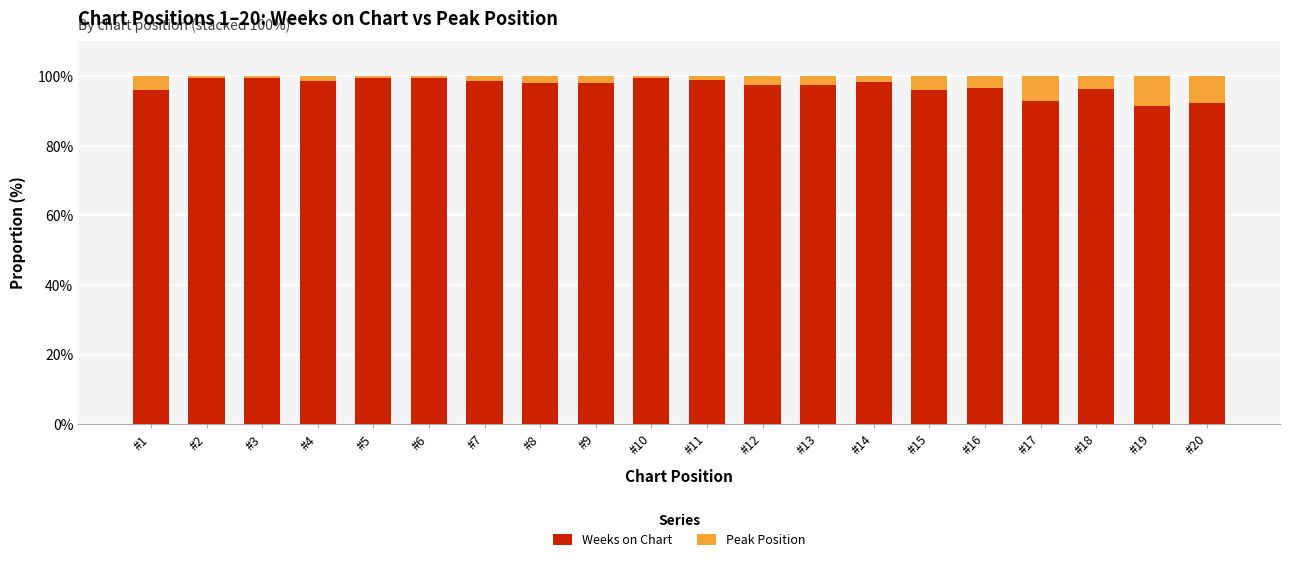

What is the average value of the Weeks on Chart series?

97.2